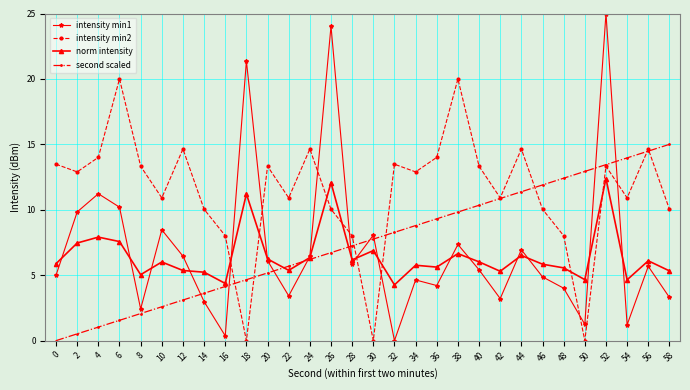

Does the chart have visible grid lines?

Yes